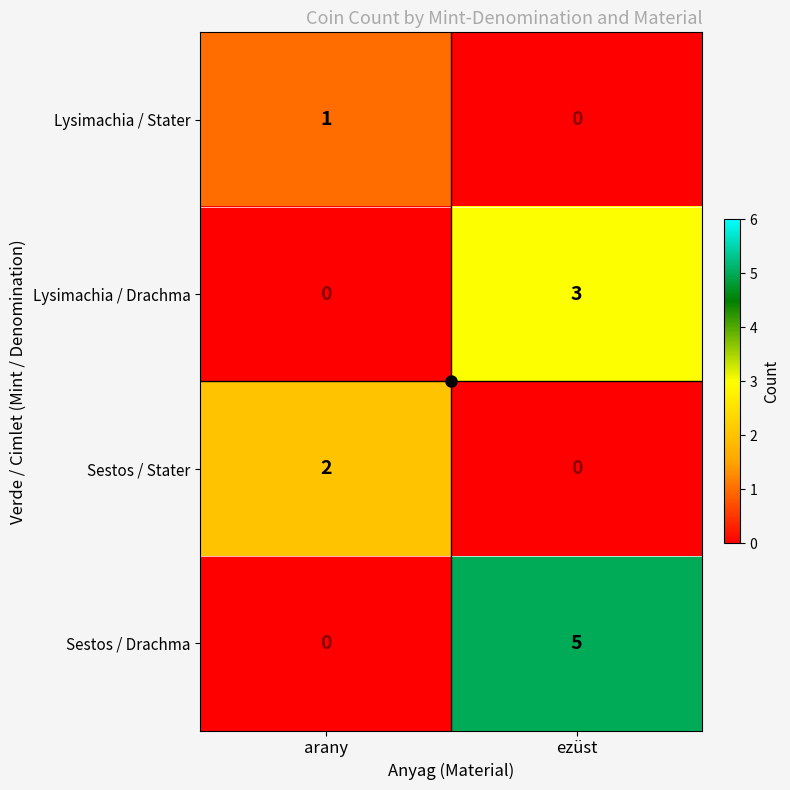

Count the number of data series in this chart.

4